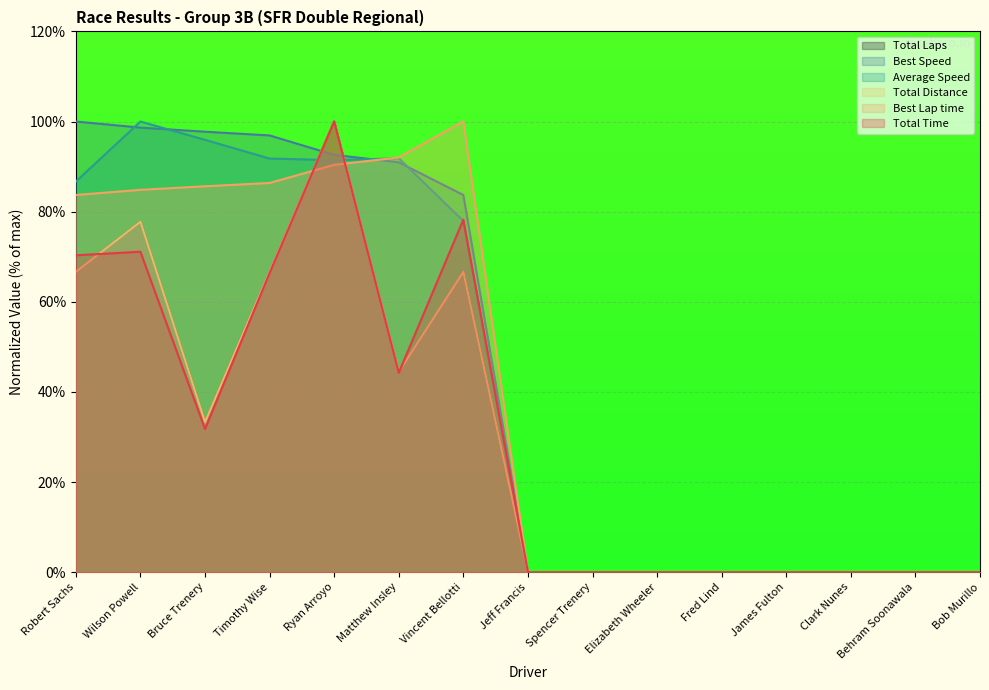

Which series has the largest range (max minus min)?

Total Time